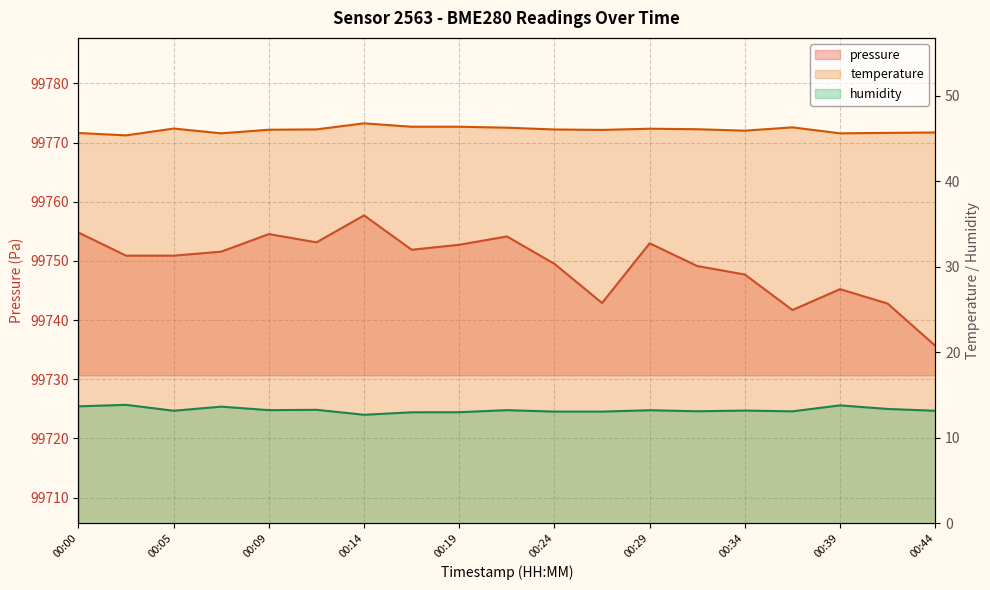

The temperature series shows 75.7 at 00:14. True or false?

False